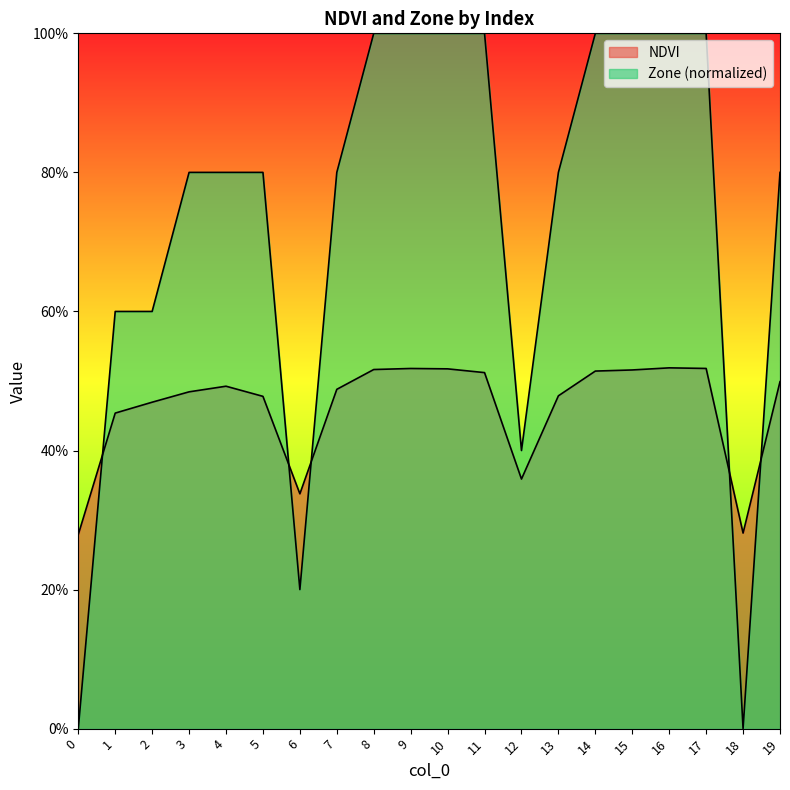

The value of NDVI at 14 is 0.3. True or false?

False